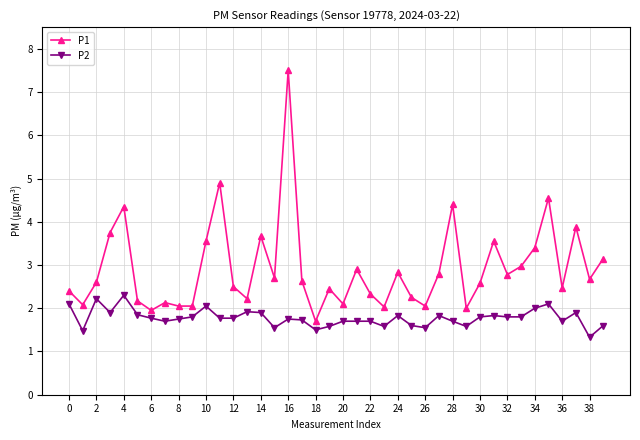

How many lines are shown in the chart?

2